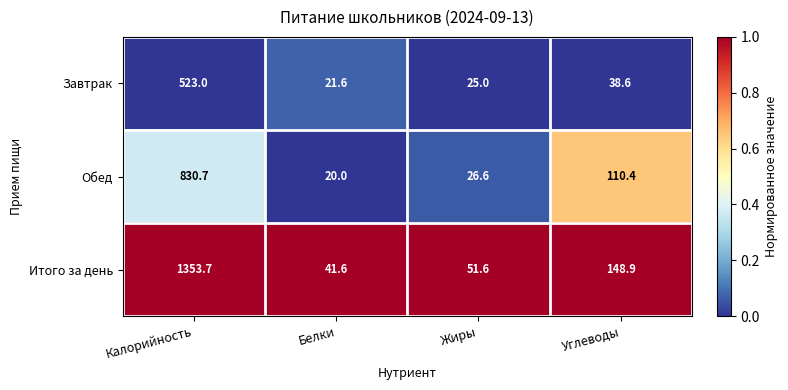

What is the minimum value shown in the chart?

20.0